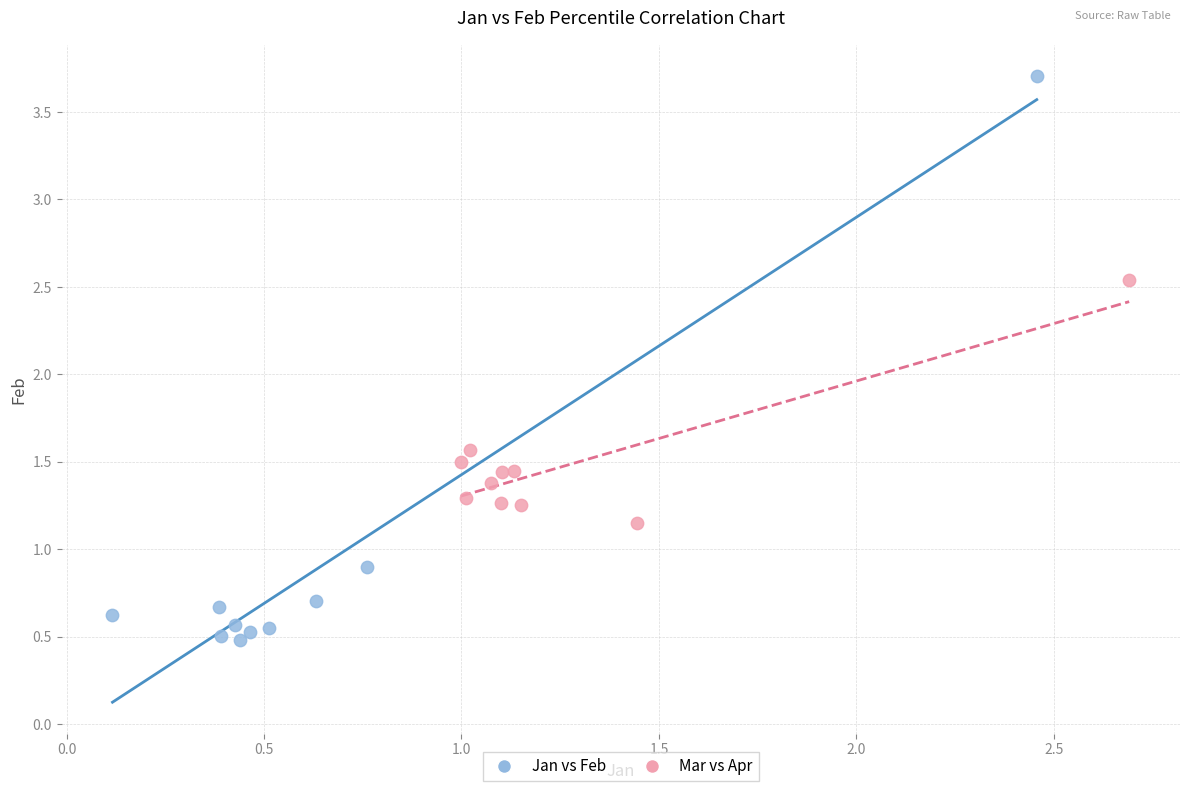

Which series contains the highest Y value?

Jan vs Feb